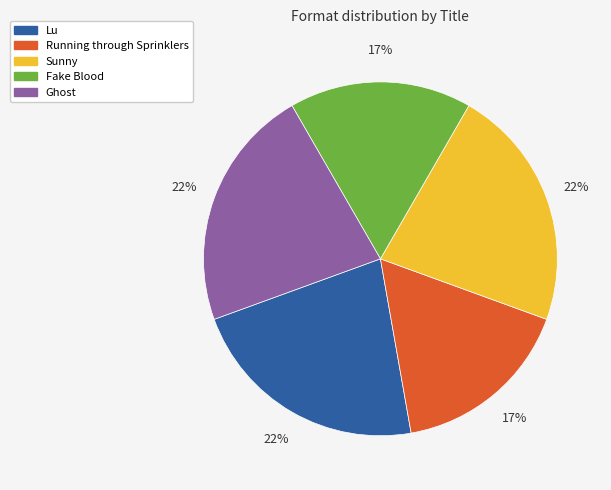

Does Running through Sprinklers account for over 50% of the chart?

No